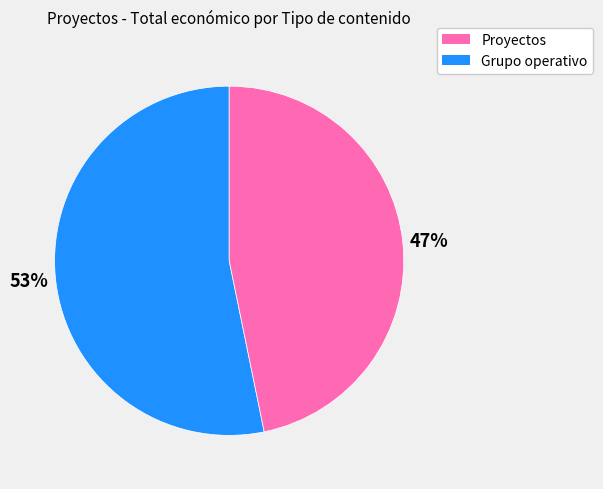

Is there any slice that represents more than half of the pie?

Yes